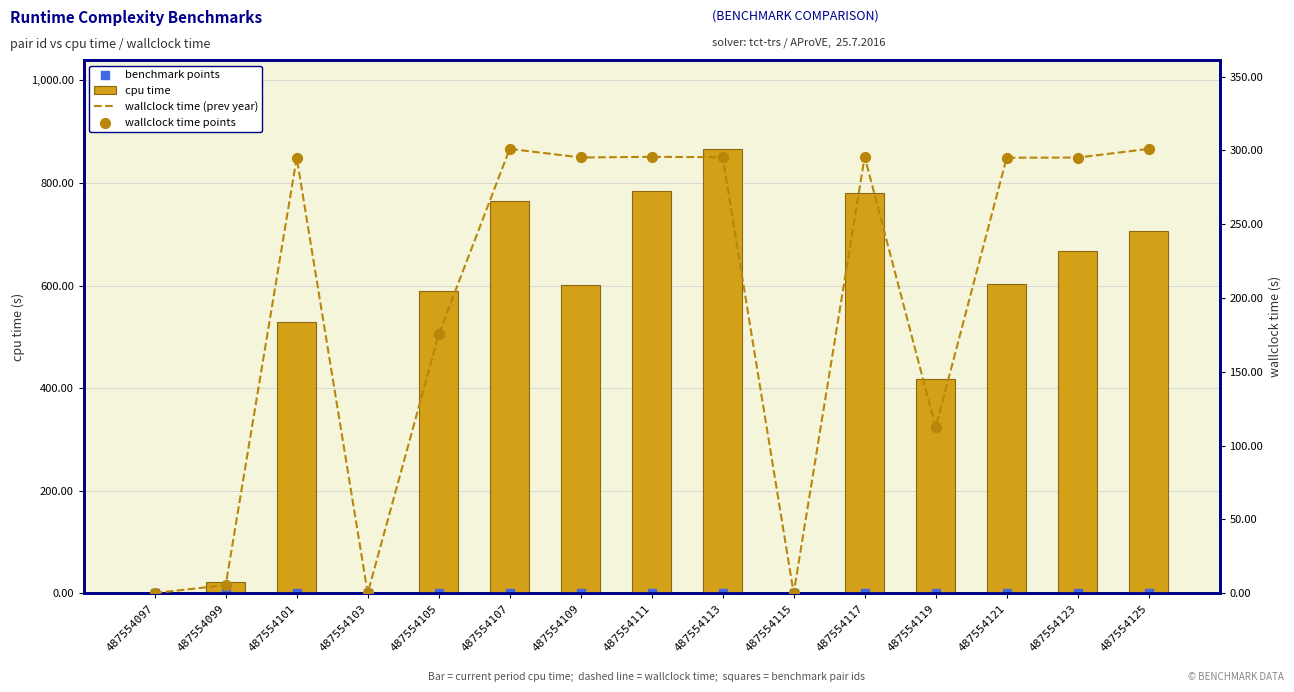

What is the total value across all series at 487554113?

1457.3